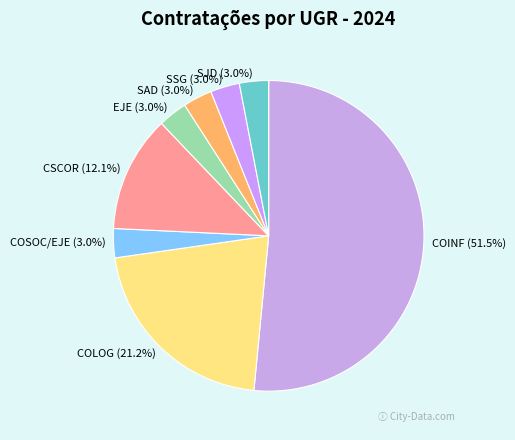

Which category has the biggest portion of the pie?

COINF